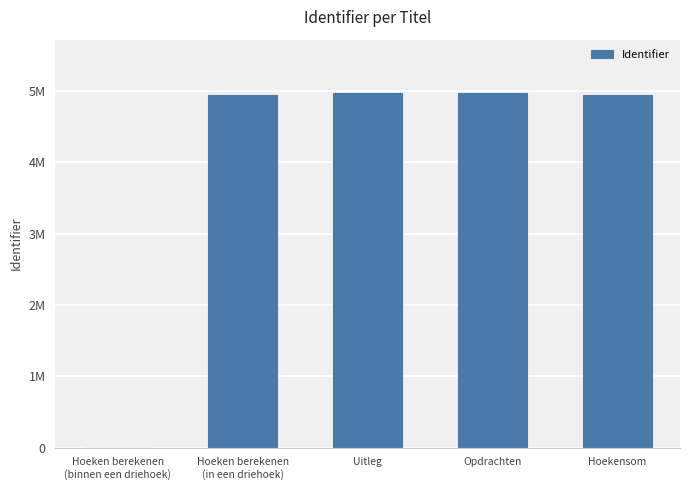

Which label corresponds to the largest value in the chart?

Opdrachten